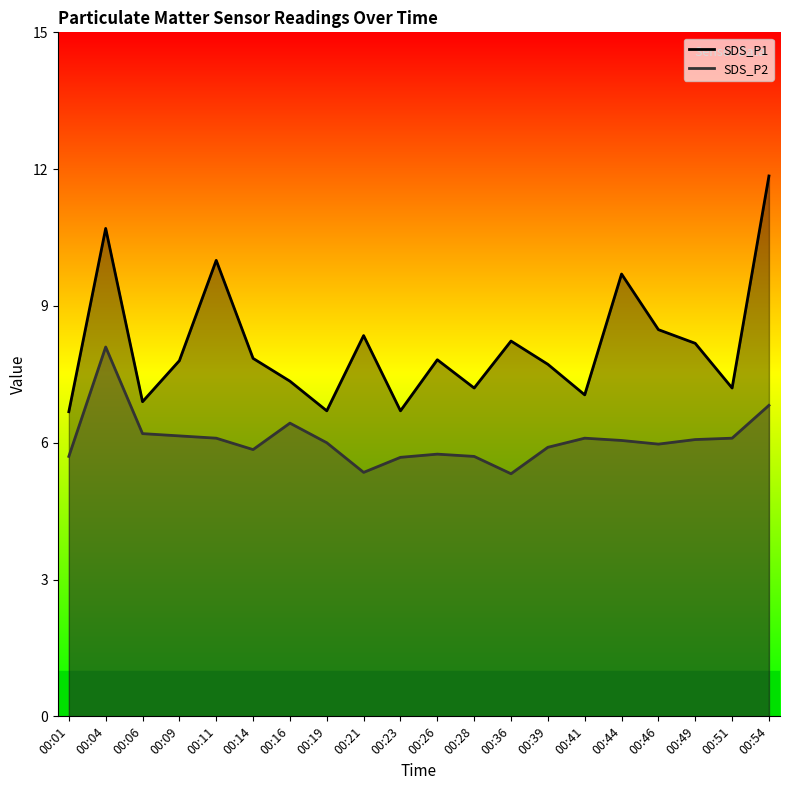

Reading left to right, what are all the values shown in this chart?

SDS_P1: 00:01=6.7	00:04=10.7	00:06=6.9	00:09=7.8	00:11=10.0	00:14=7.8	00:16=7.3	00:19=6.7	00:21=8.3	00:23=6.7	00:26=7.8	00:28=7.2	00:36=8.2	00:39=7.7	00:41=7.0	00:44=9.7	00:46=8.5	00:49=8.2	00:51=7.2	00:54=11.8
SDS_P2: 00:01=5.7	00:04=8.1	00:06=6.2	00:09=6.2	00:11=6.1	00:14=5.8	00:16=6.4	00:19=6.0	00:21=5.3	00:23=5.7	00:26=5.8	00:28=5.7	00:36=5.3	00:39=5.9	00:41=6.1	00:44=6.0	00:46=6.0	00:49=6.1	00:51=6.1	00:54=6.8